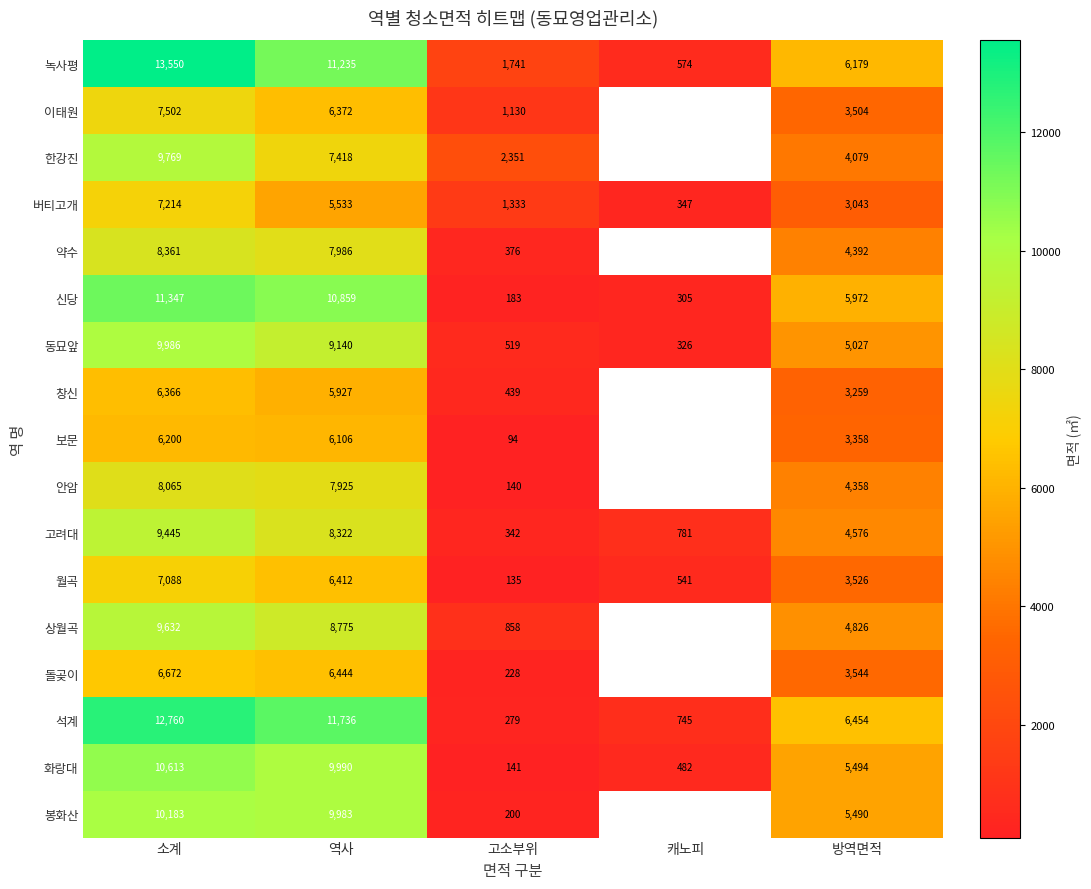

Where is 월곡 nearest to the value 3611?

방역면적